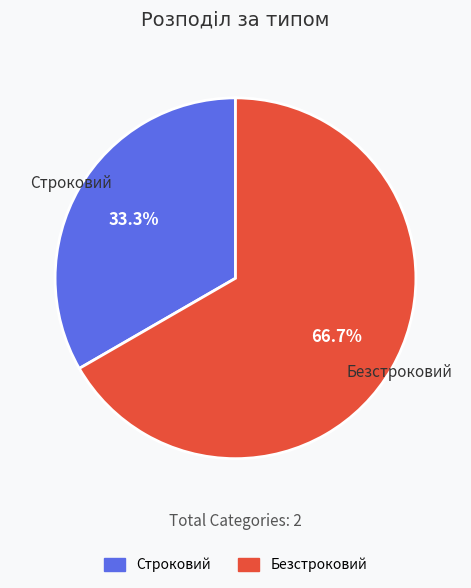

Which category has the biggest portion of the pie?

Безстроковий